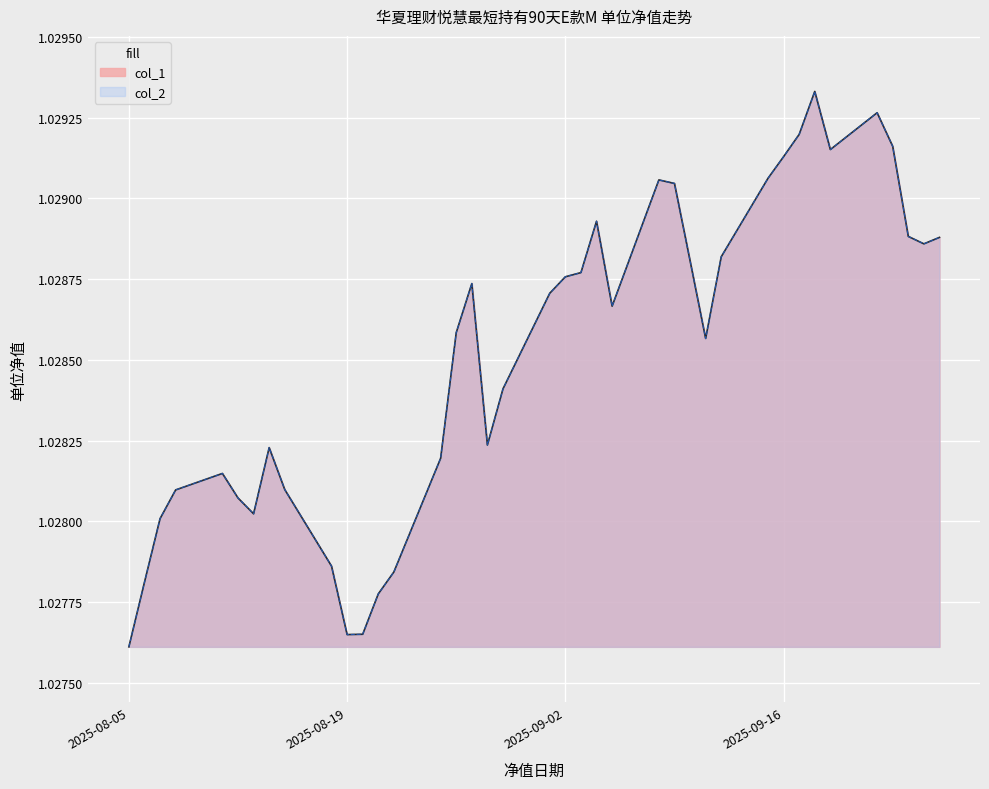

Which label corresponds to the largest value in the chart?

2025-09-18